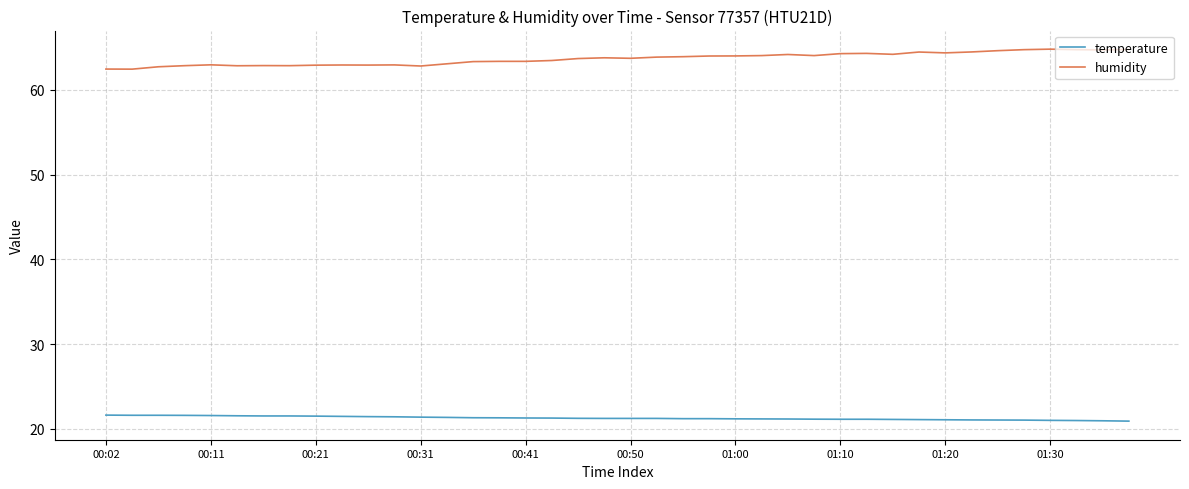

Rank the series by their maximum value, from highest to lowest.

humidity, temperature